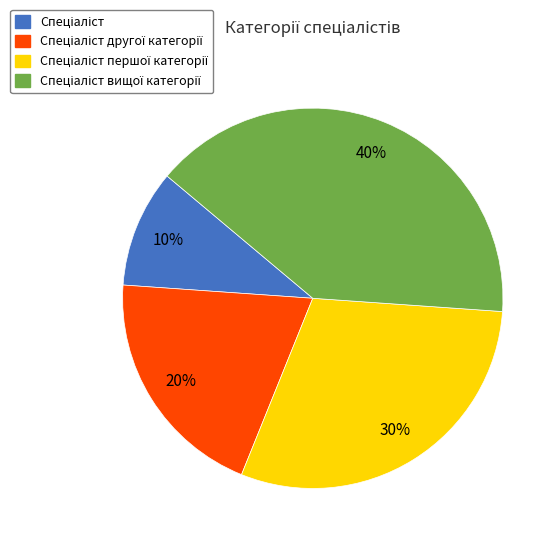

To the nearest percent, what is the average slice percentage?

25%